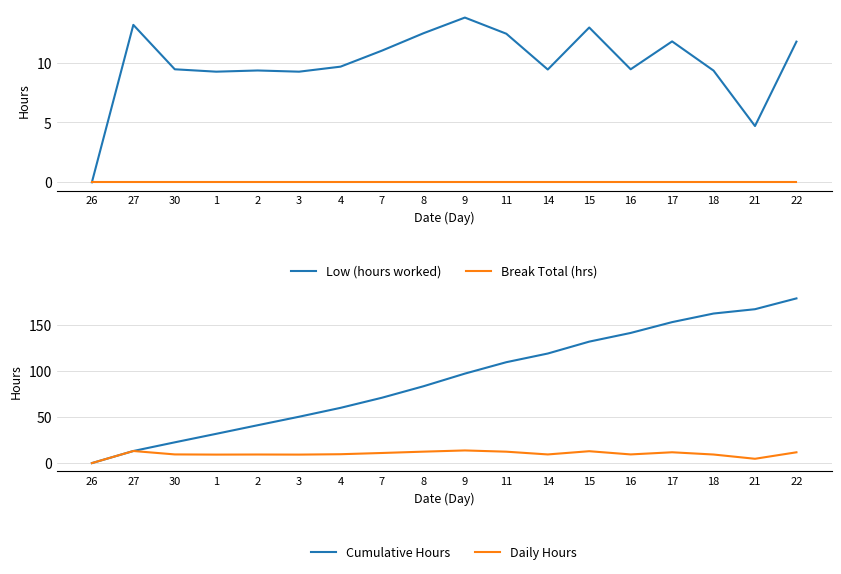

What is the spread (max minus min) of values at 1?

31.8